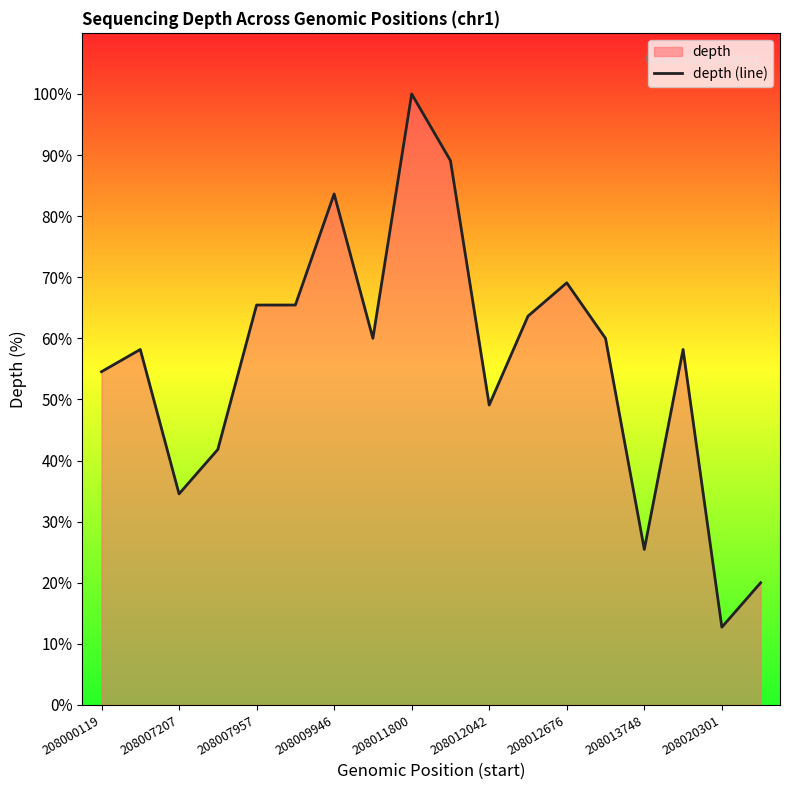

What is the maximum value shown in the chart?

100.0